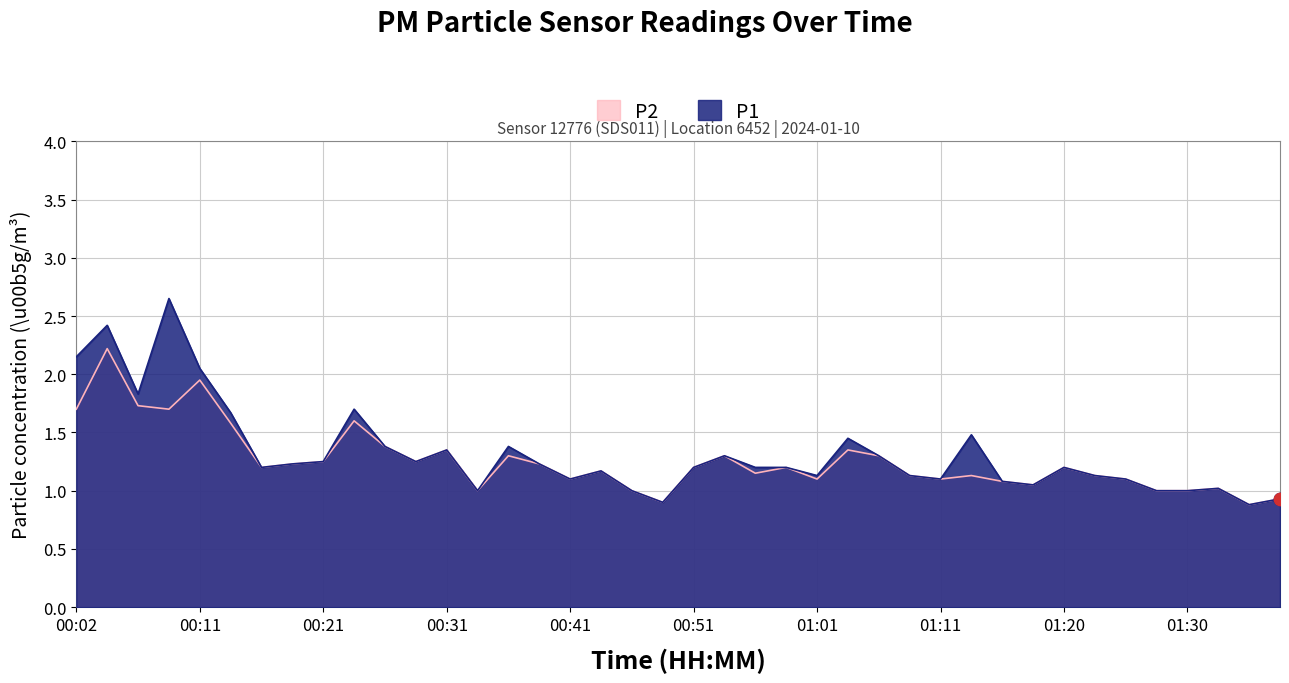

Which series has the largest Y range (max minus min)?

P1